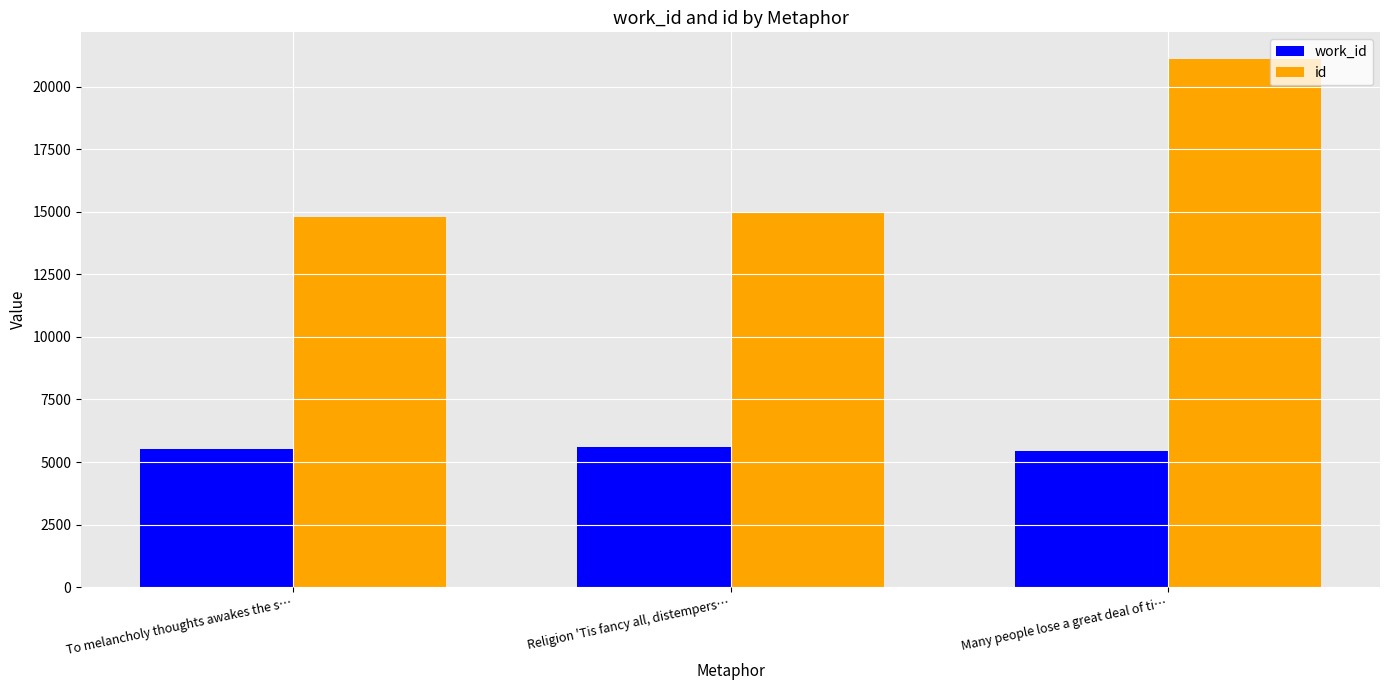

What position from the right is To melancholy thoughts awakes the s…?

3